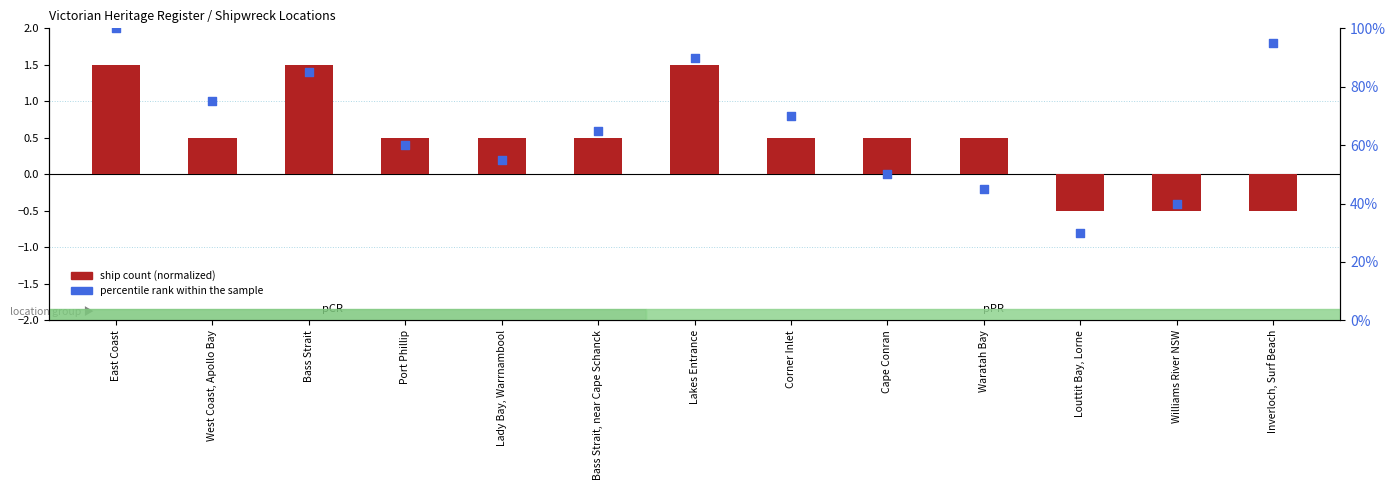

Is the value of ship count (normalized) at Bass Strait, near Cape Schanck greater than the value of percentile rank within the sample at Lady Bay, Warrnambool?

No